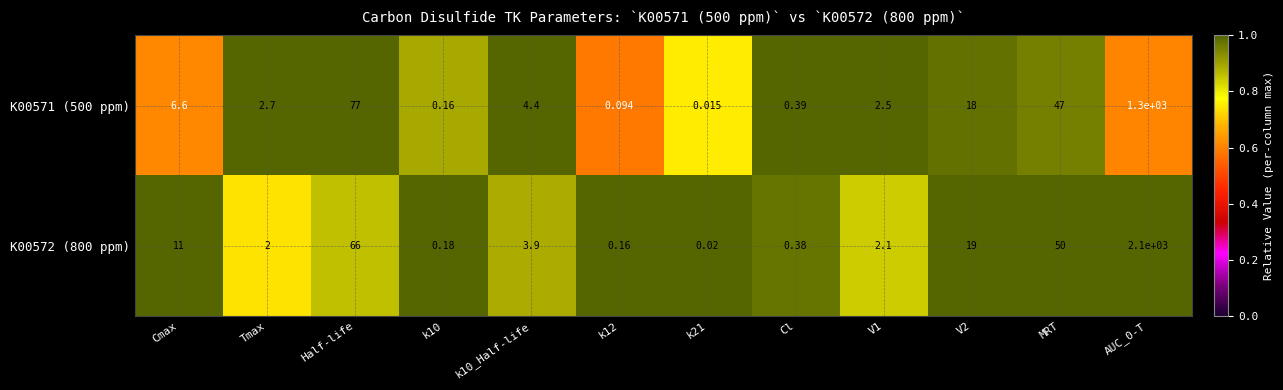

At which label is K00571 (500 ppm) closest to 650?

Half-life